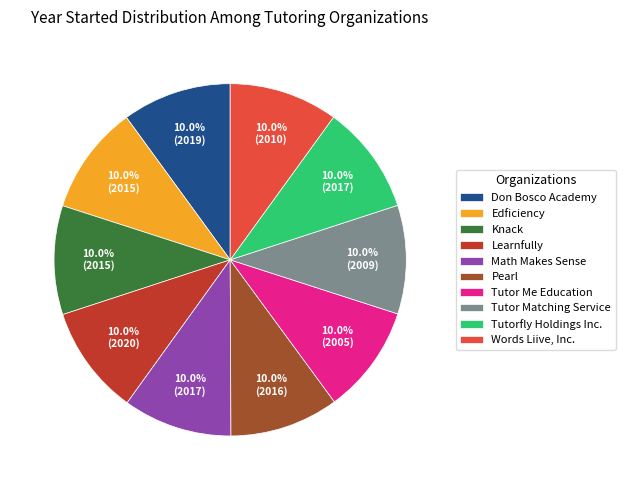

Is Words Liive, Inc. the majority of the pie?

No